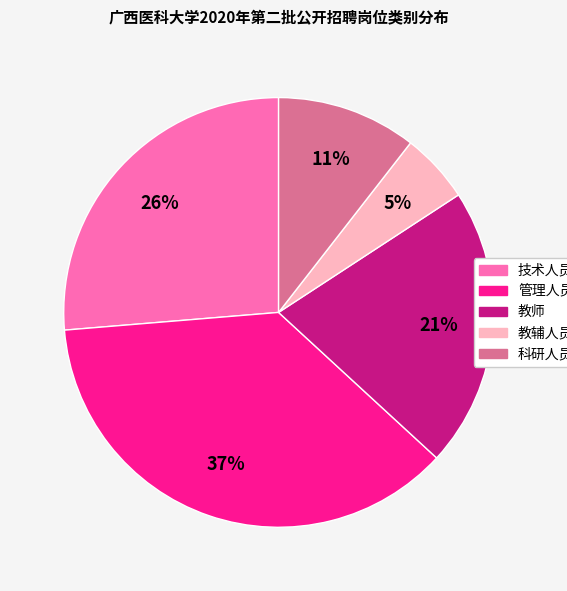

How many slices are in this pie chart?

5